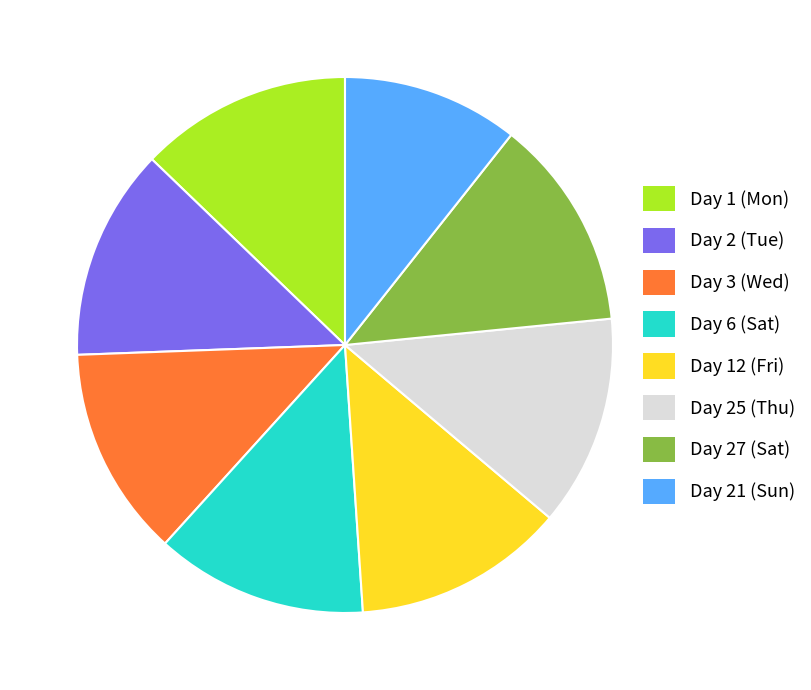

What is the smallest slice in the pie chart?

Day 21 (Sun)